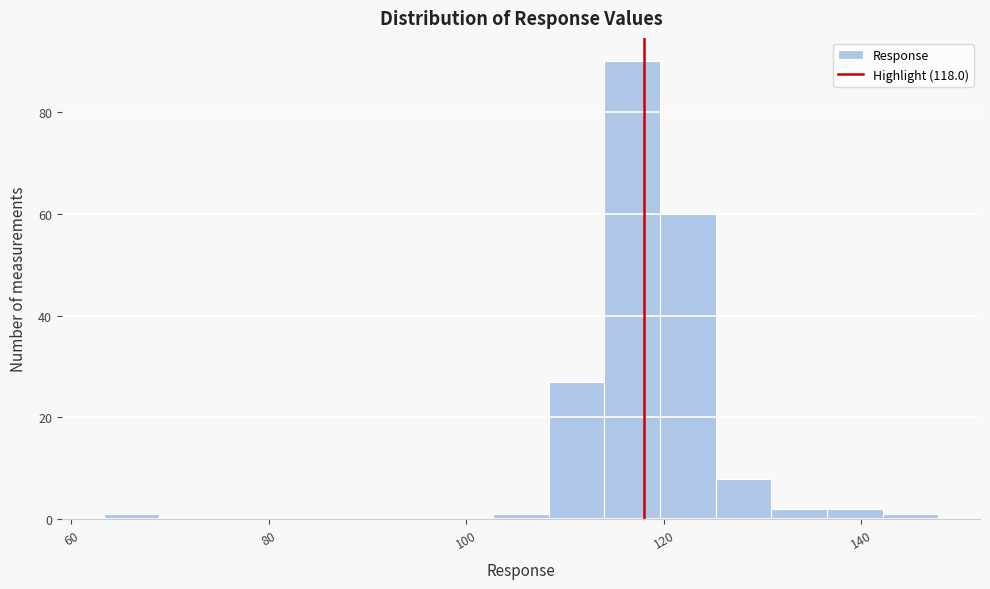

Around what value on the x-axis is the tallest bar? Give the approximate position of its centre, as read against the axis.

116